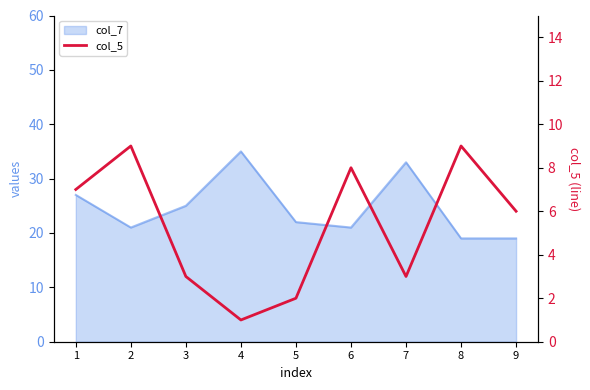

True or false: the data shows 10 at 9.

False